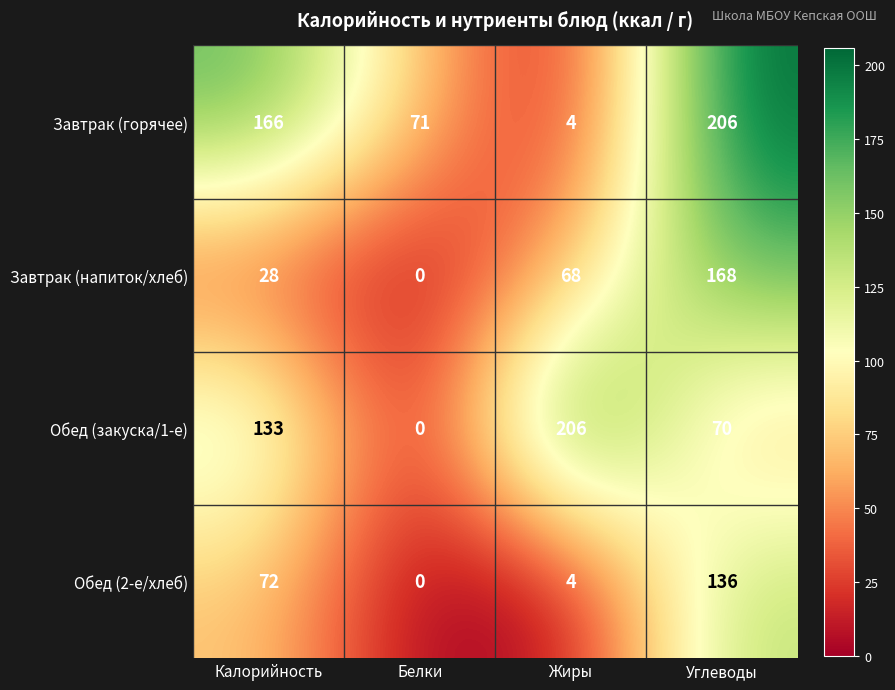

Which series has the largest total across all categories?

Завтрак (горячее)